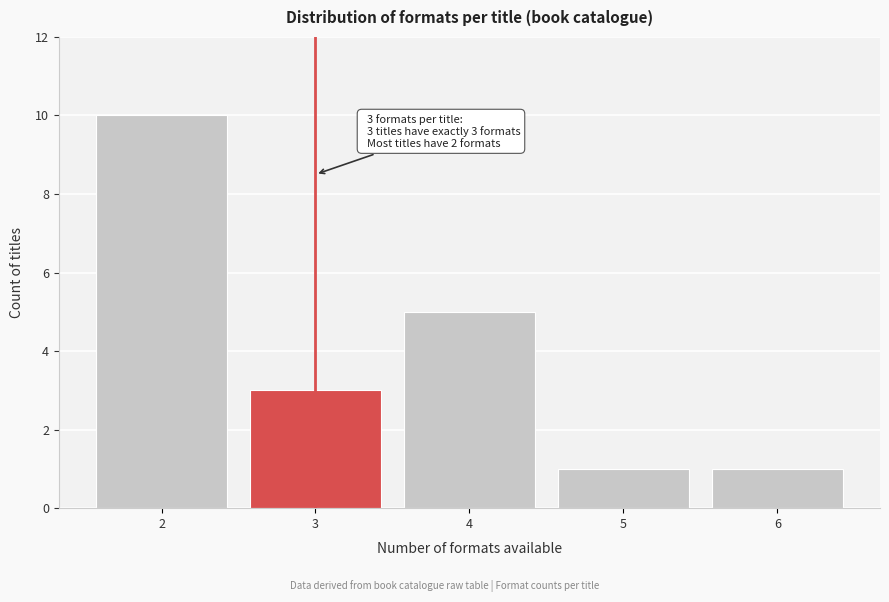

Over which range of the x-axis is the bar tallest?

1.5 to 2.5